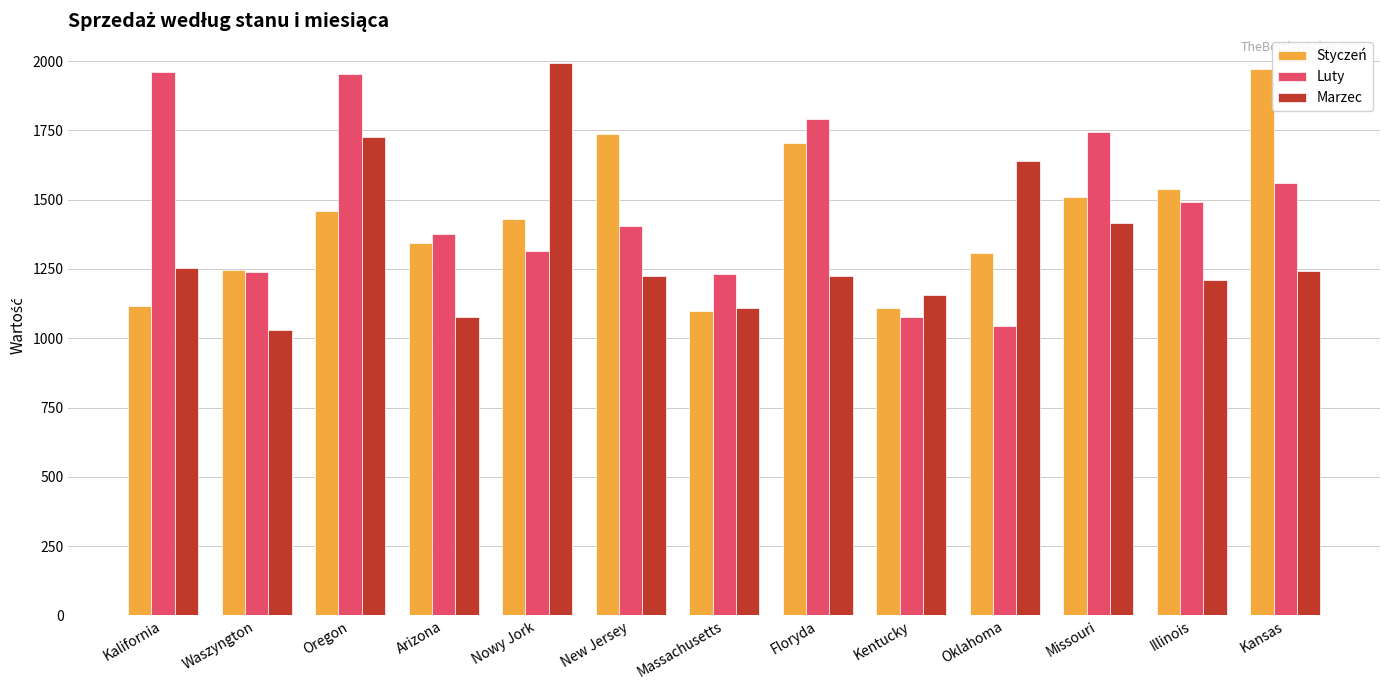

What is the label of the 13th bar from the right?

Kalifornia